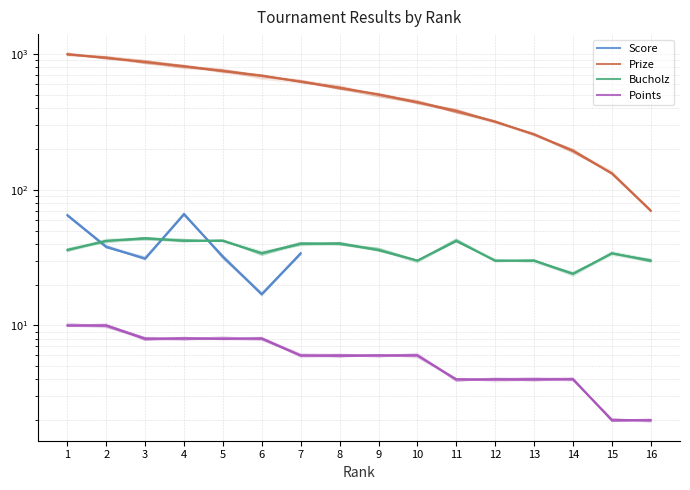

True or false: Prize has a value of 508.8 at 4.

False